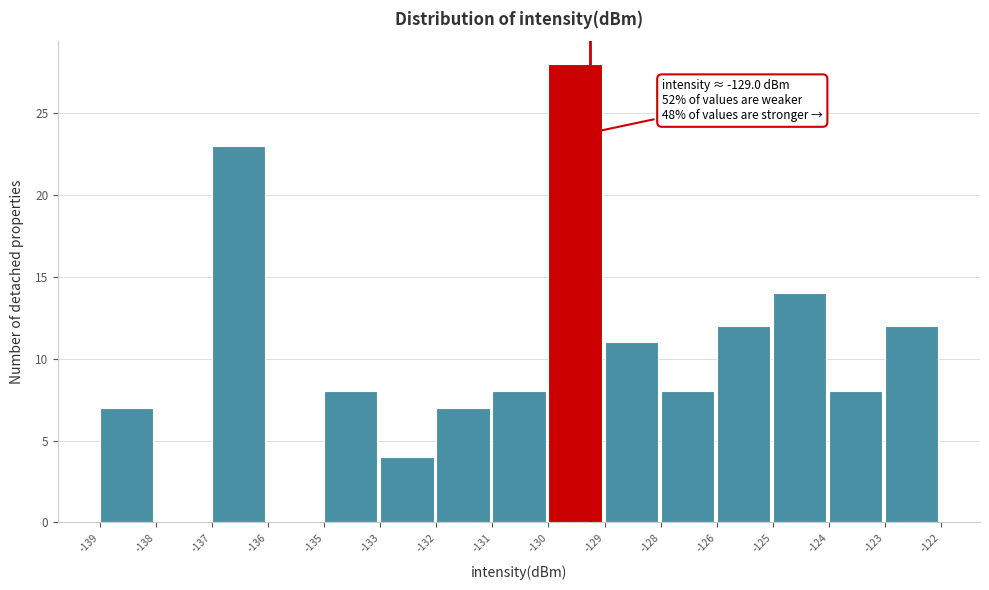

Reading left to right, list all the values displayed in this chart.

-139=7	-138=0	-137=23	-136=0	-135=8	-133=4	-132=7	-131=8	-130=28	-129=11	-128=8	-126=12	-125=14	-124=8	-123=12